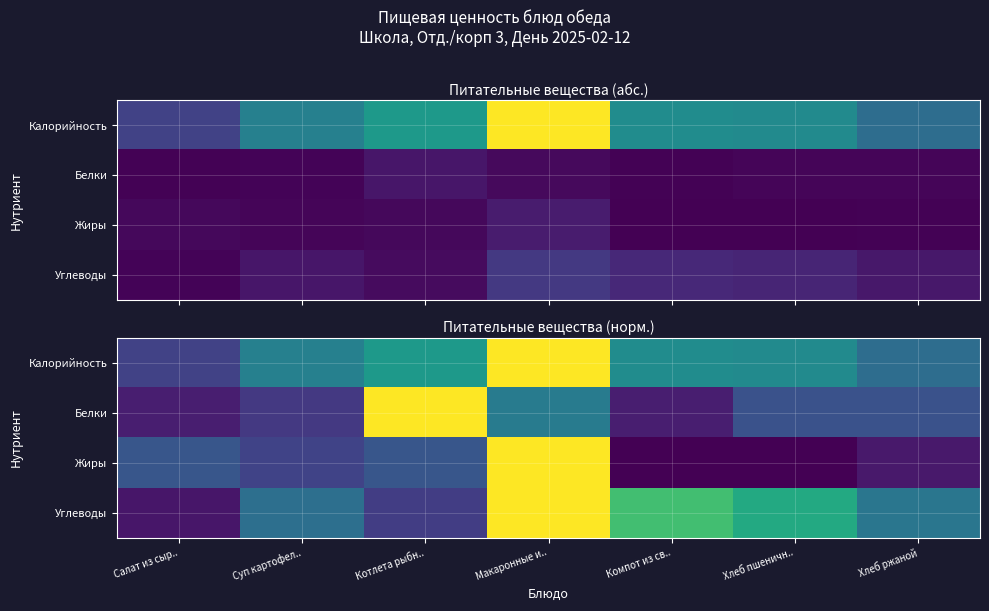

What is the difference between the Углеводы values at Суп картофел.. and Хлеб пшеничн..?

0.2